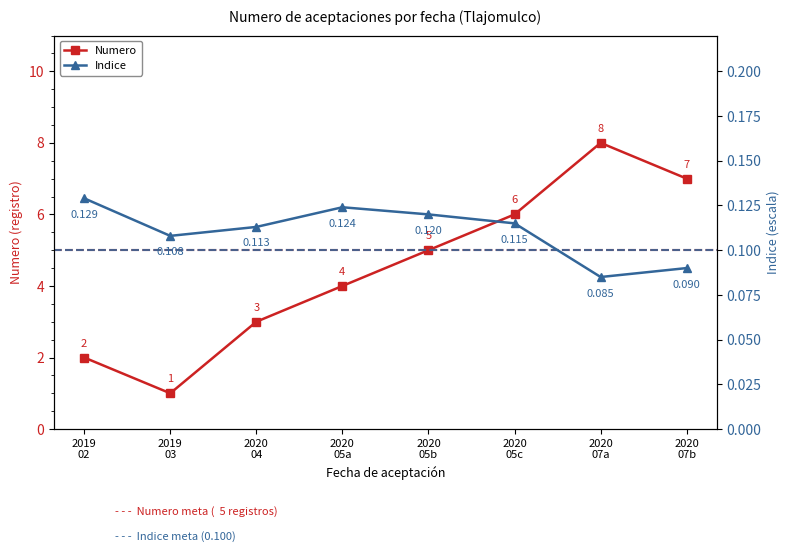

What is the minimum value shown in the chart?

0.1